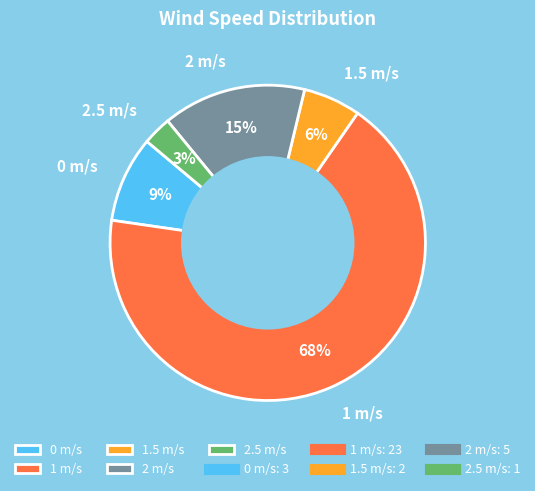

True or false: 2 m/s accounts for 24% of the total.

False